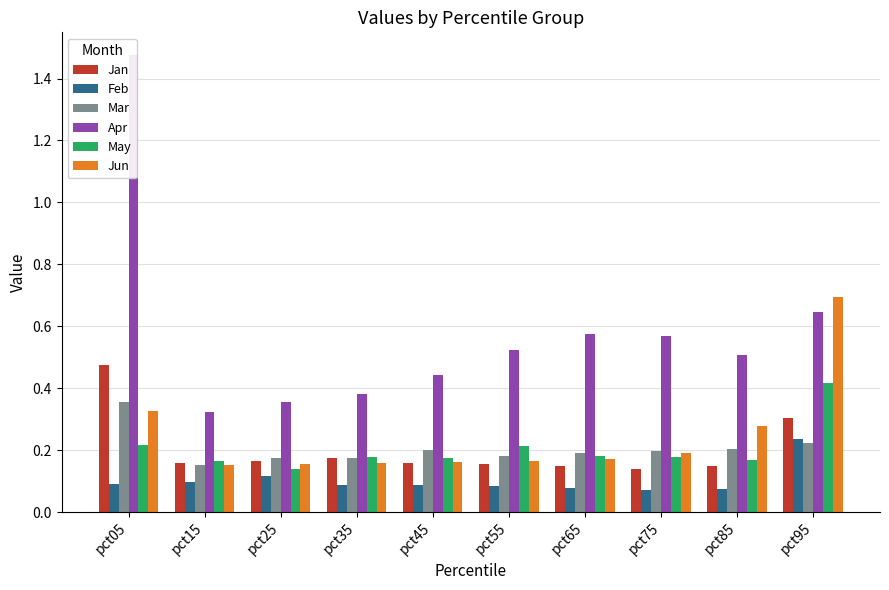

Which series has the largest range (max minus min)?

Apr